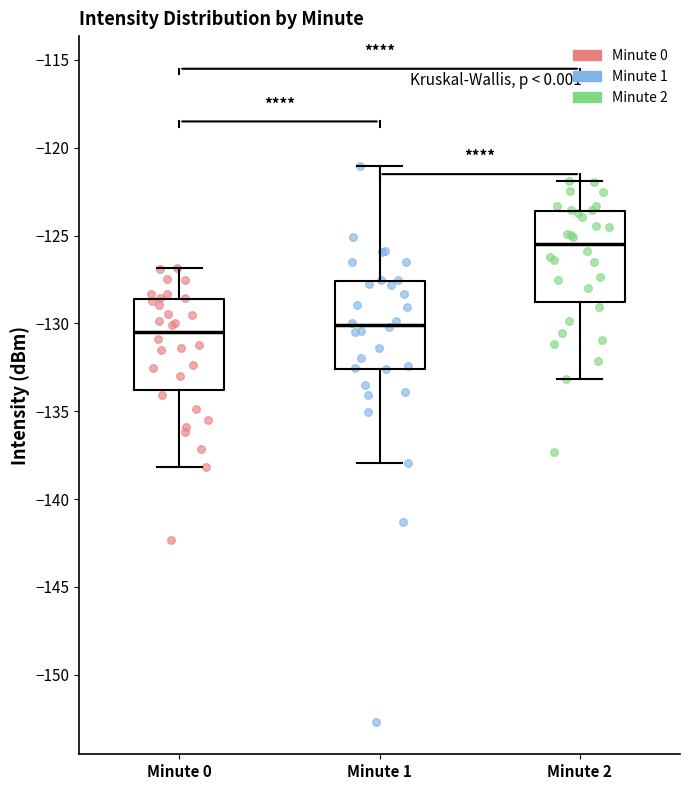

Which box's median line is the highest?

Minute 2